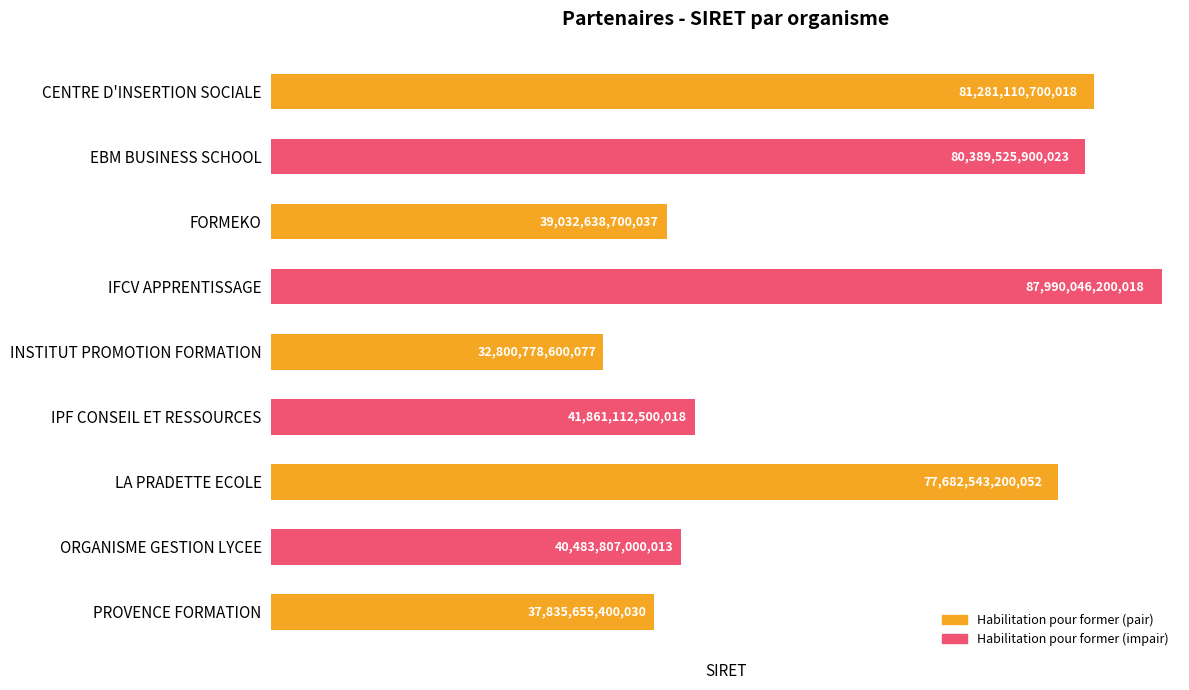

Does the chart contain stacked bars?

No